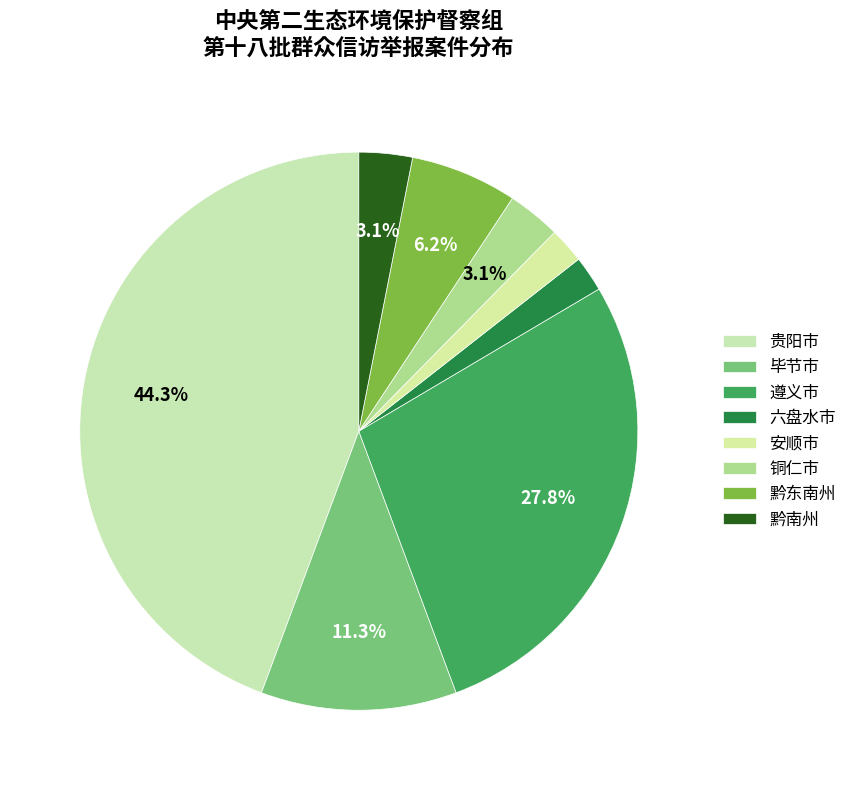

To the nearest percent, what portion does 安顺市 represent?

2%